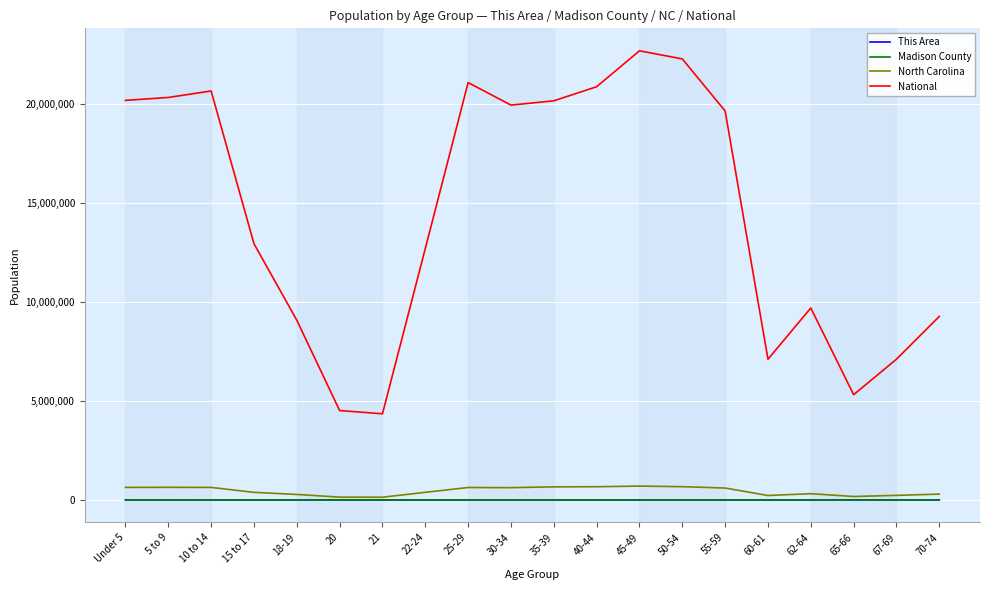

What is the lowest value of the National series?

4354294